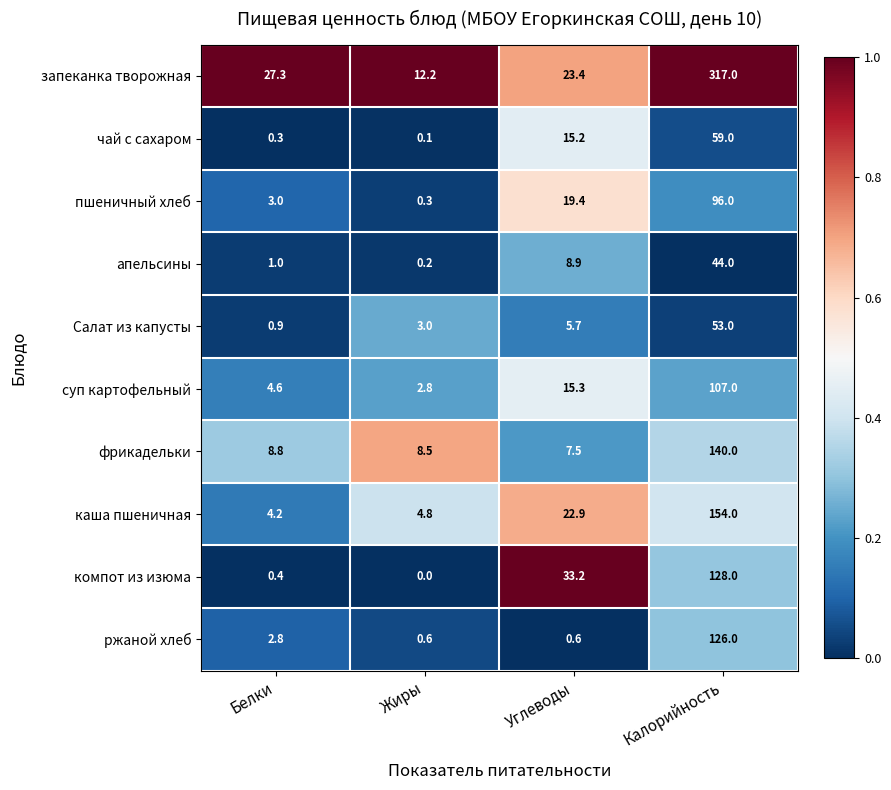

What is the greatest value displayed?

317.0